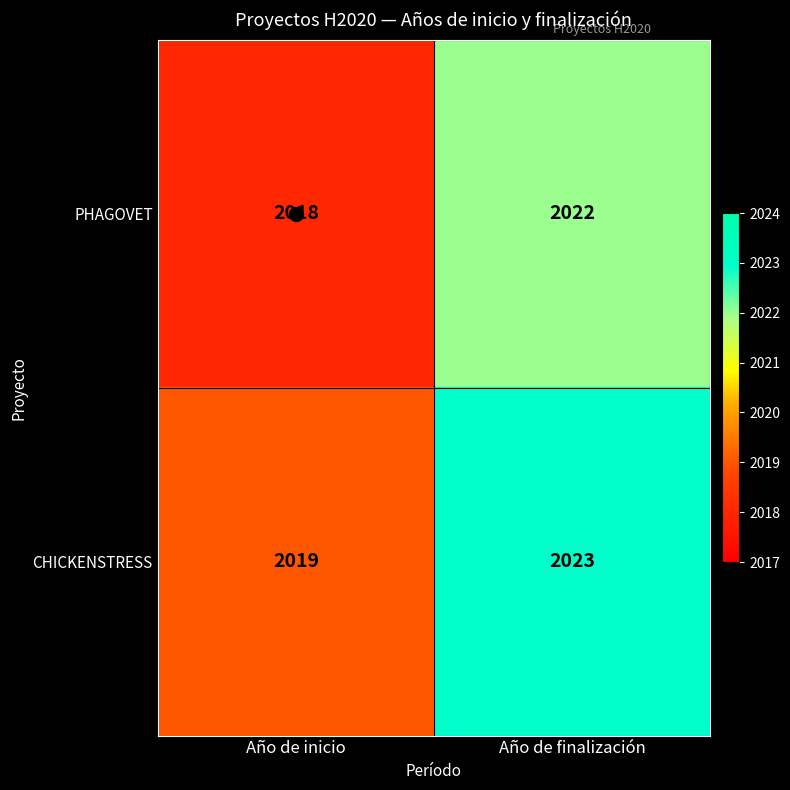

What is the greatest value displayed?

2023